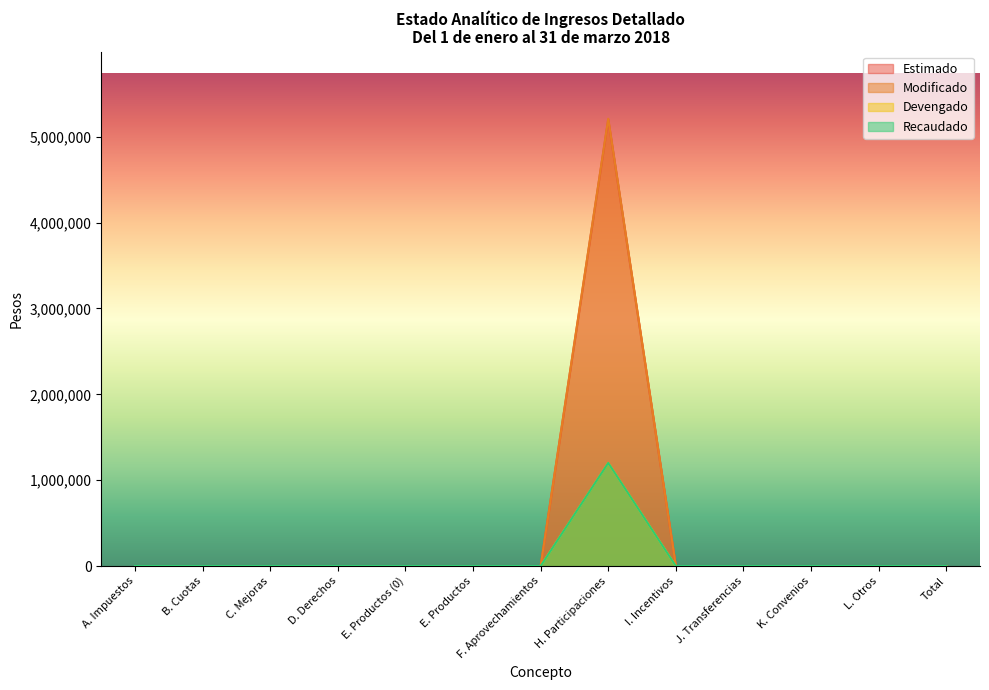

In Recaudado, how many points are lower than both neighbors (excluding endpoints)?

1